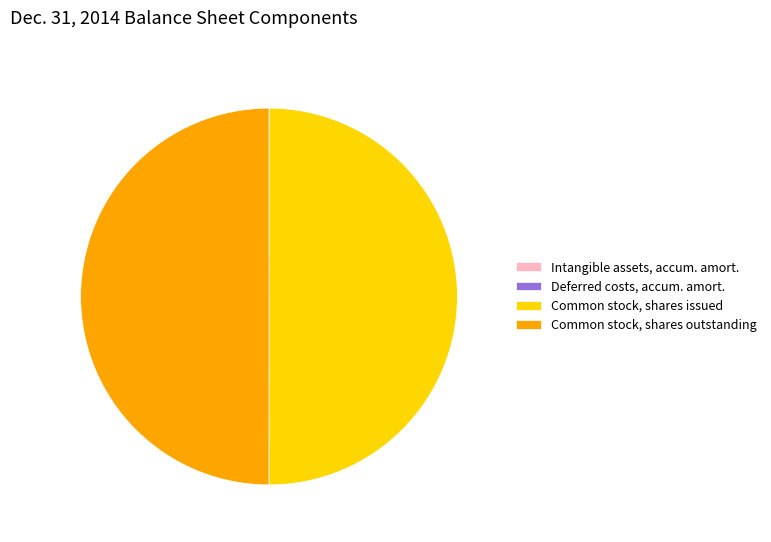

Combined, do Common stock, shares outstanding and Common stock, shares issued account for over 50%?

Yes